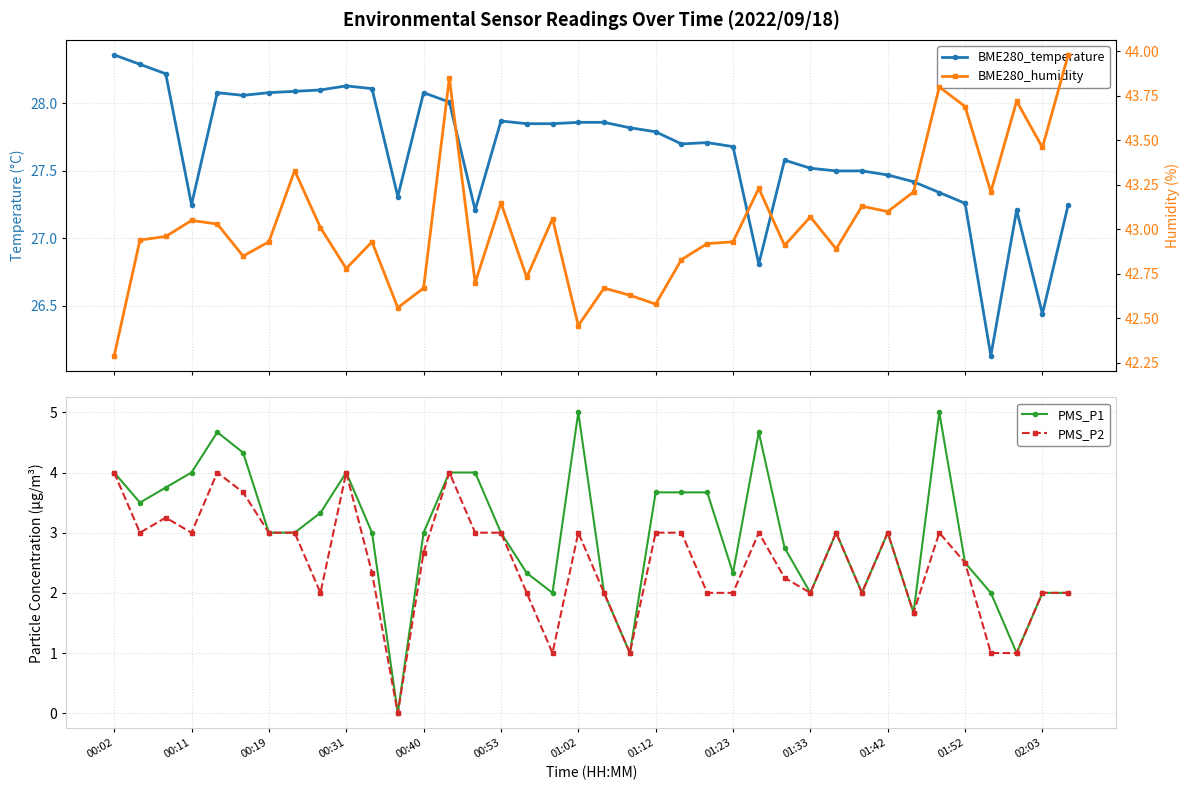

The value of PMS_P2 at 17 is 1.0. True or false?

True